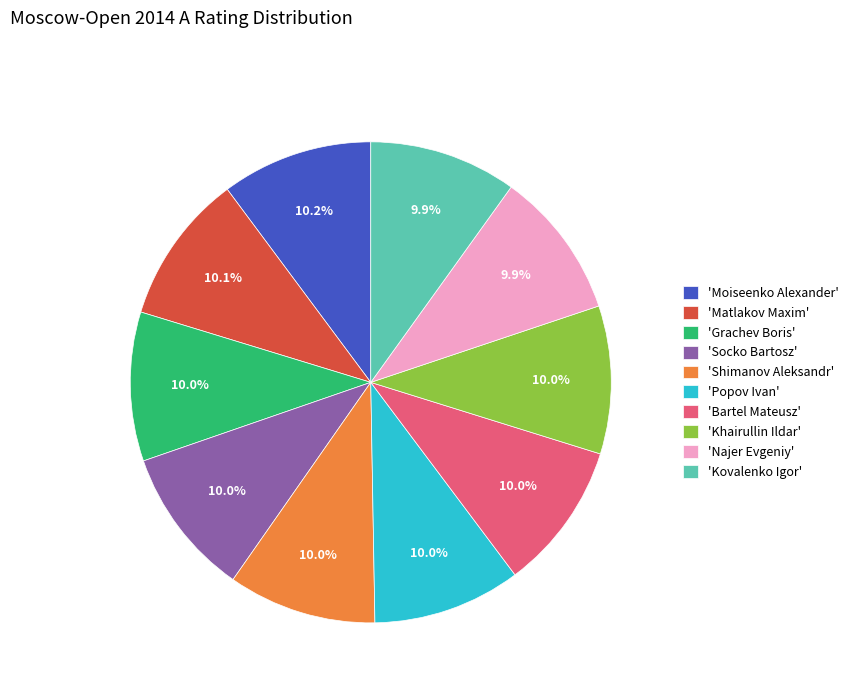

What percentage do 'Moiseenko Alexander' and 'Matlakov Maxim' together represent?

20.3%